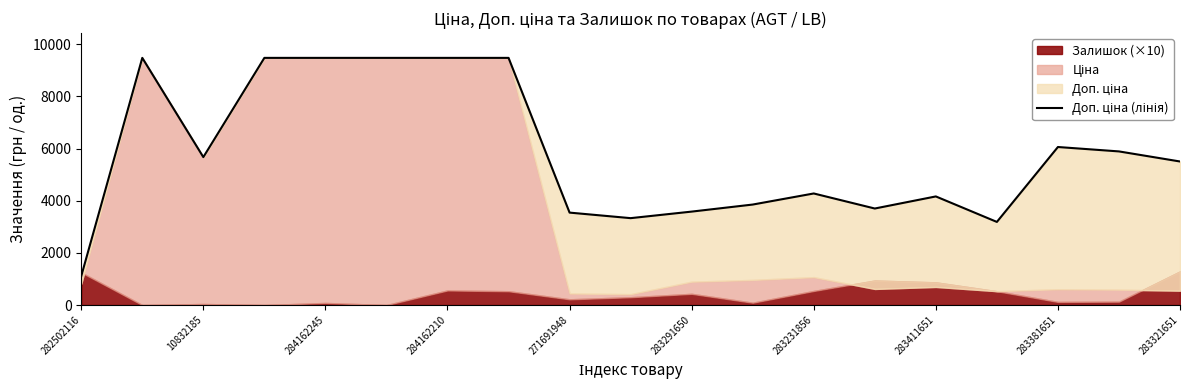

Is it true that the value at 283411651 is 5038.3?

False